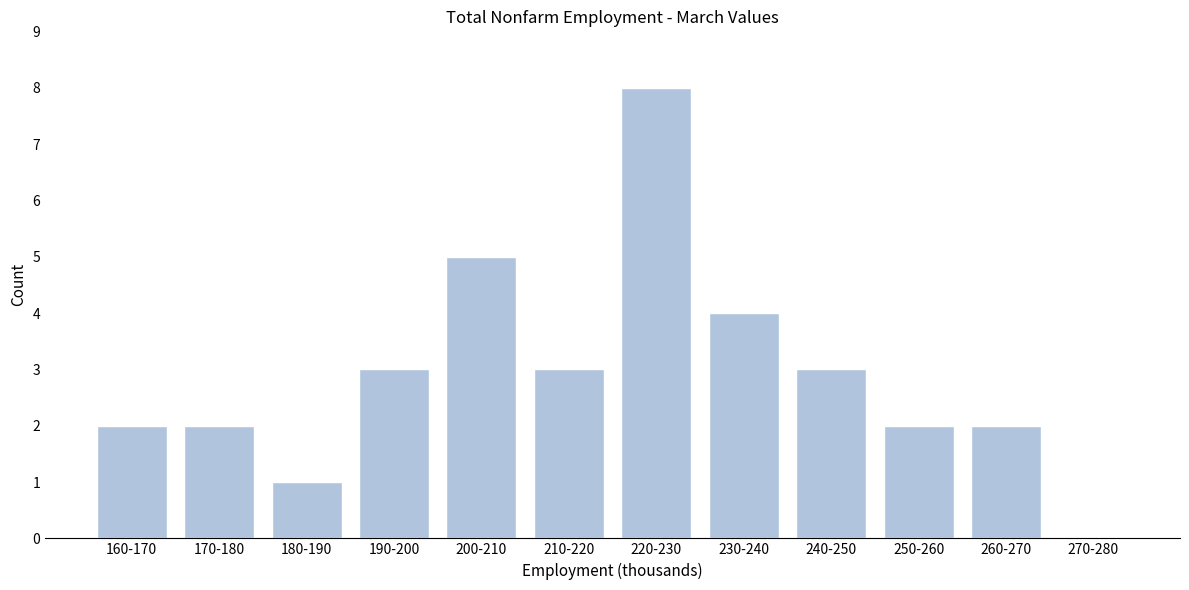

Reading right to left, extract all data points from this chart.

270-280=0	260-270=2	250-260=2	240-250=3	230-240=4	220-230=8	210-220=3	200-210=5	190-200=3	180-190=1	170-180=2	160-170=2